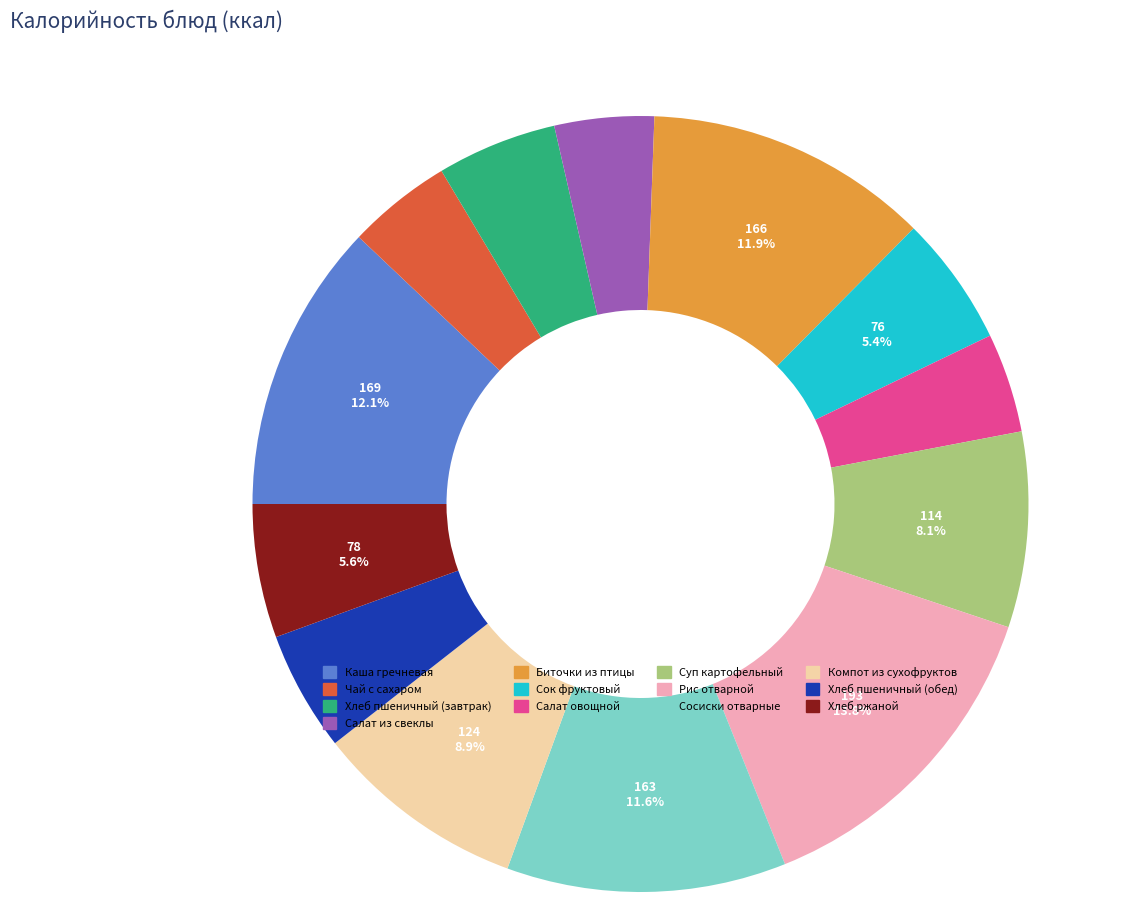

Which has a higher value, Сосиски отварные or Хлеб ржаной?

Сосиски отварные